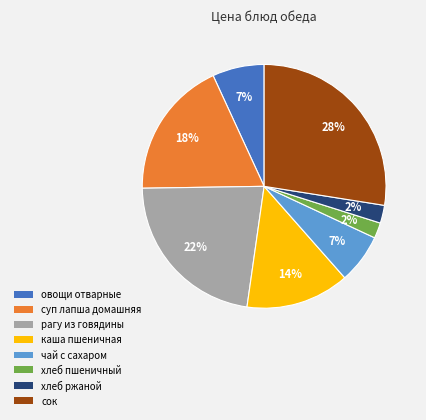

Between сок and овощи отварные, which is larger?

сок